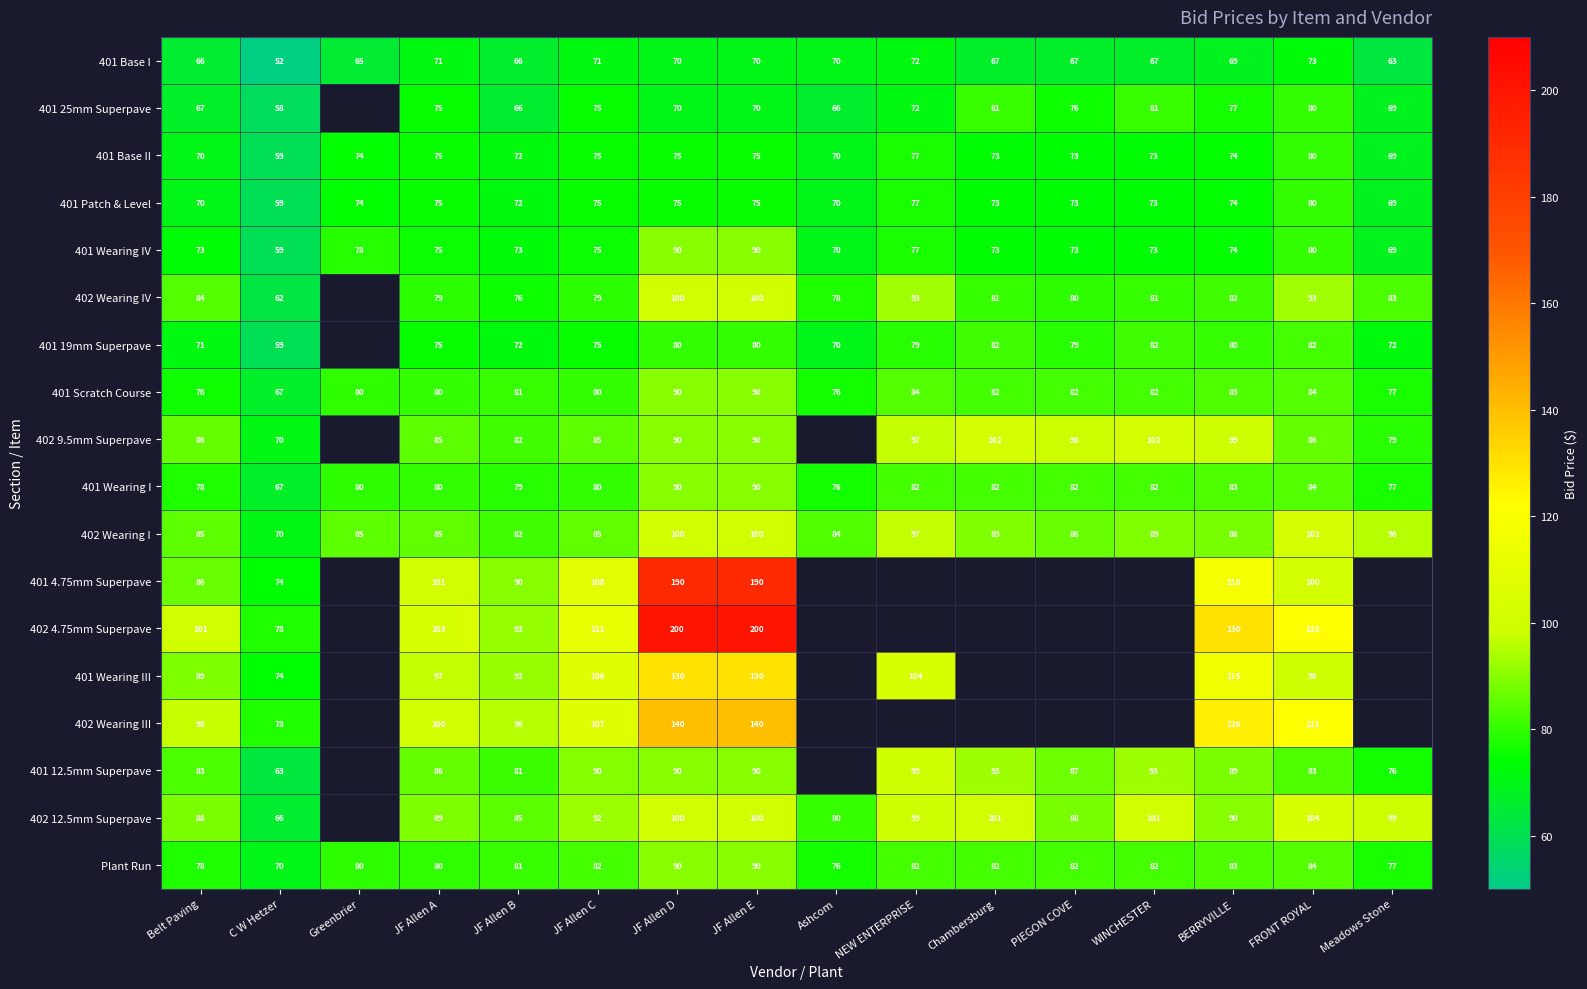

The 402 12.5mm Superpave series shows 65.7 at C W Hetzer. True or false?

True